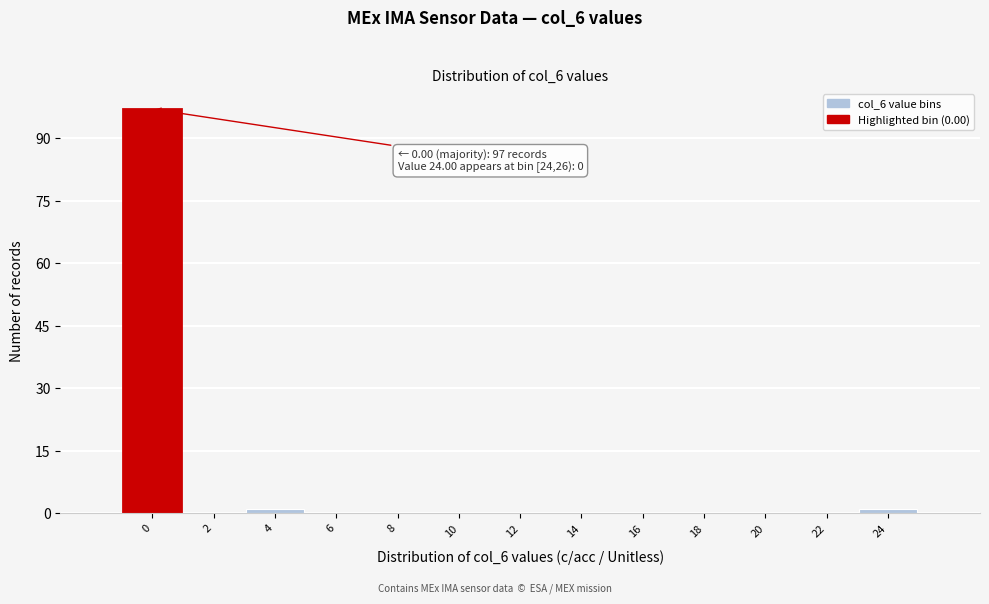

Reading left to right, what are all the values shown in this chart?

0=97	2=0	4=1	6=0	8=0	10=0	12=0	14=0	16=0	18=0	20=0	22=0	24=1